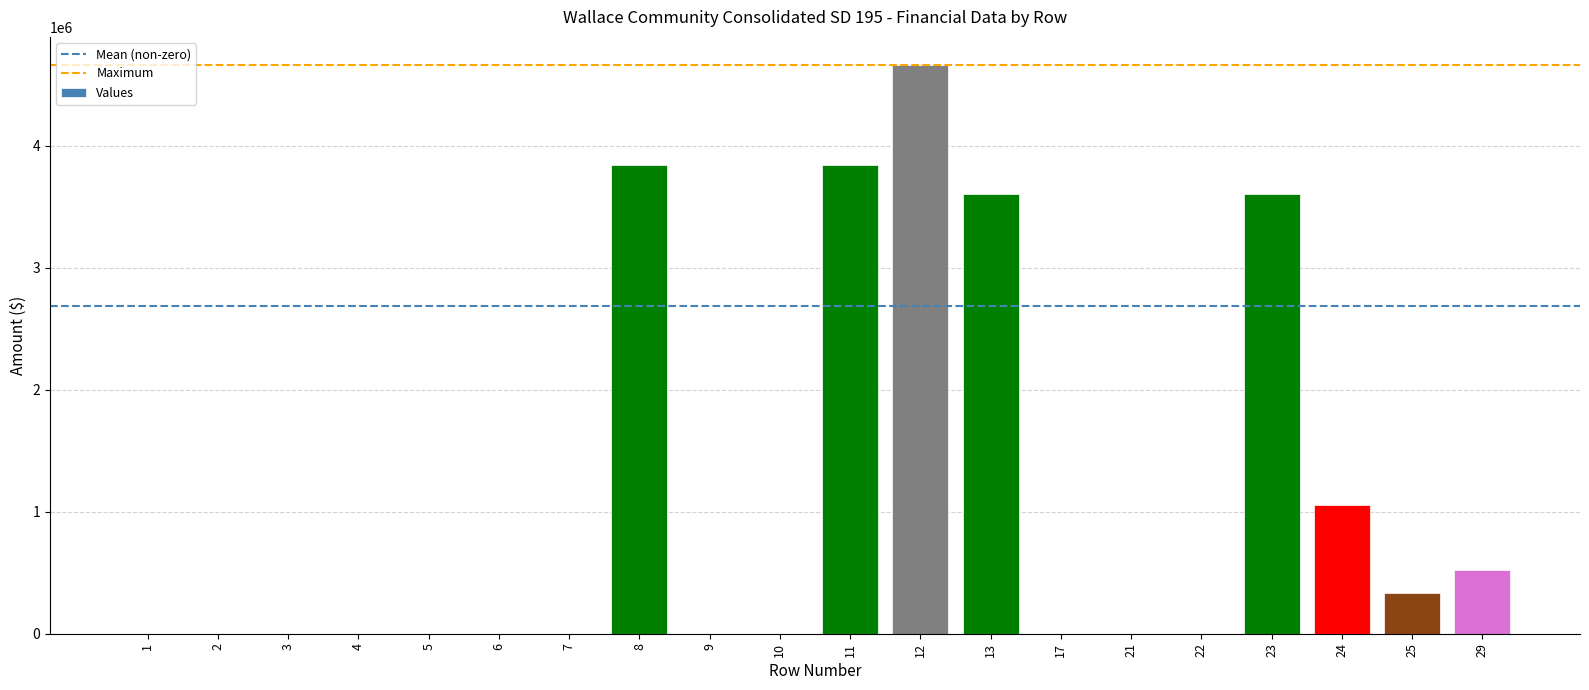

Reading right to left, list all the values displayed in this chart.

523686	333779	1051743	3608437	0	0	0	3608437	4660180	3843478	0	0	3843478	0	0	0	0	0	0	0